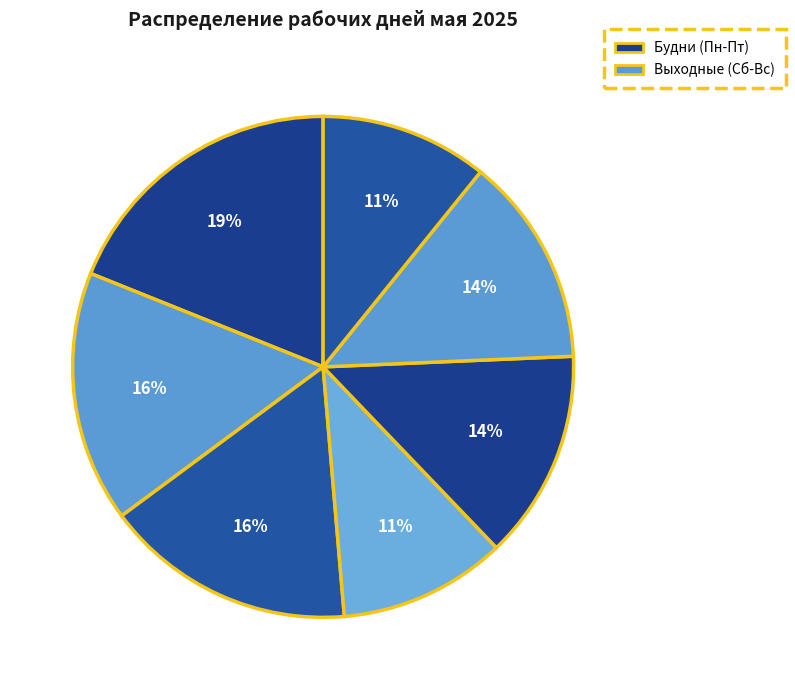

Which category has the biggest portion of the pie?

понедельник